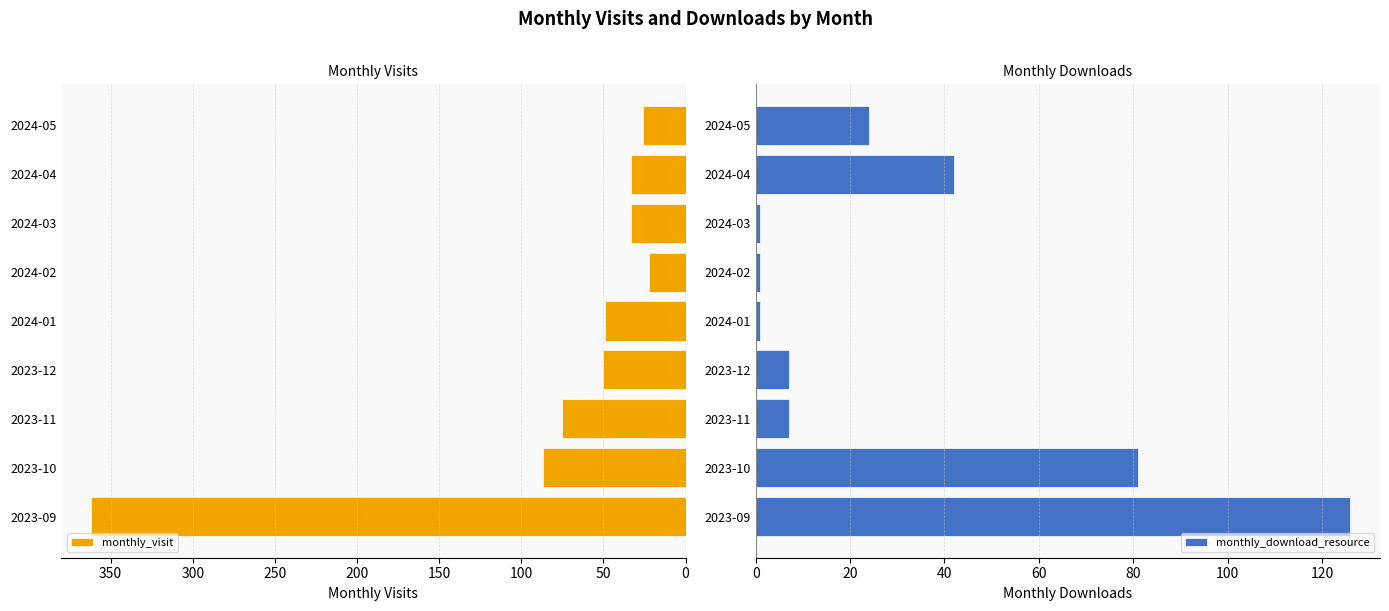

Is it true that monthly_download_resource equals 1 at 2024-02?

True